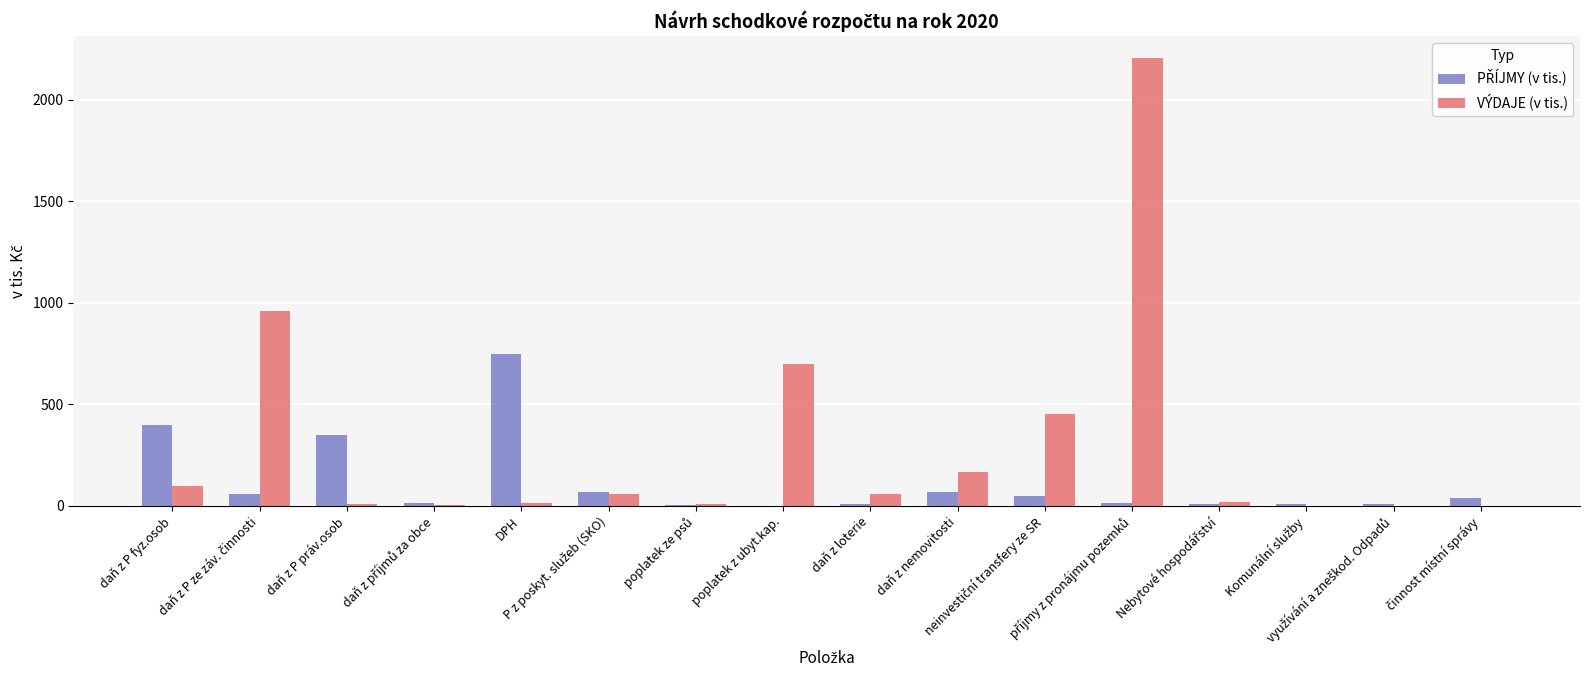

The value of VÝDAJE (v tis.) at daň z P fyz.osob is 100.0. True or false?

True